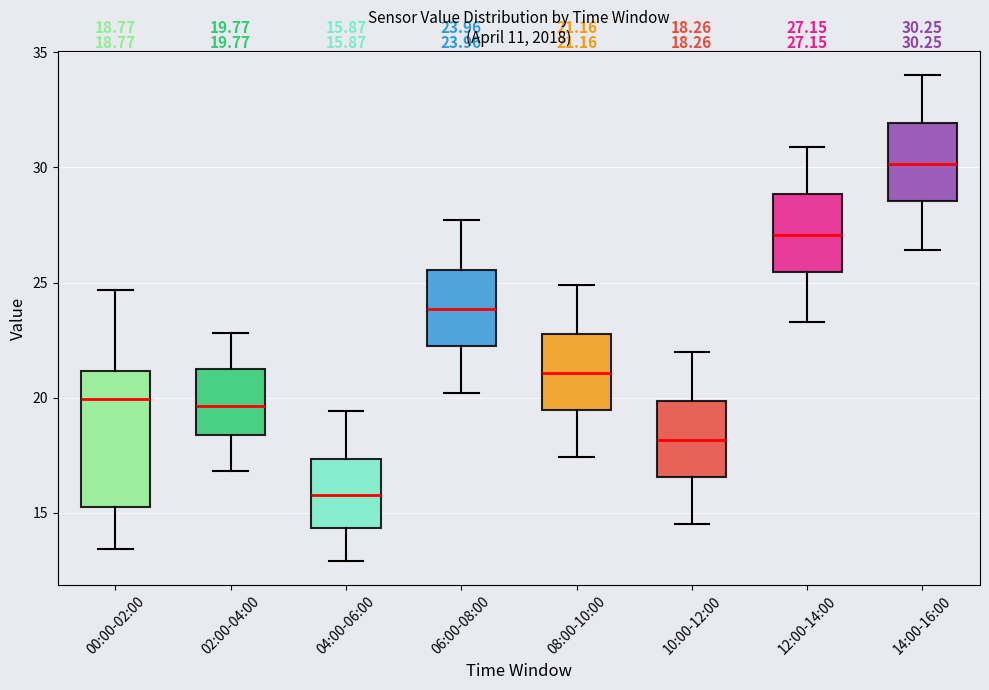

Which box has the lowest median line?

04:00-06:00